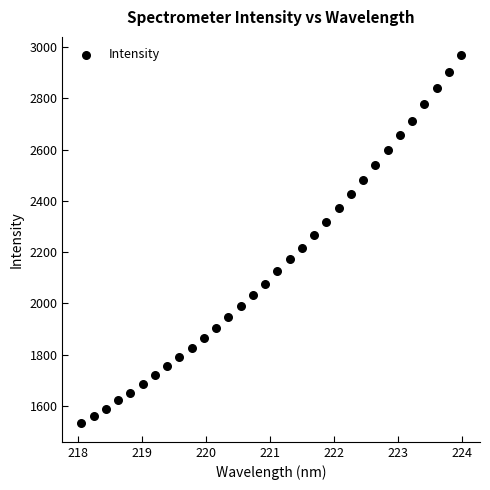

What is the range of X values (max minus min)?

5.9